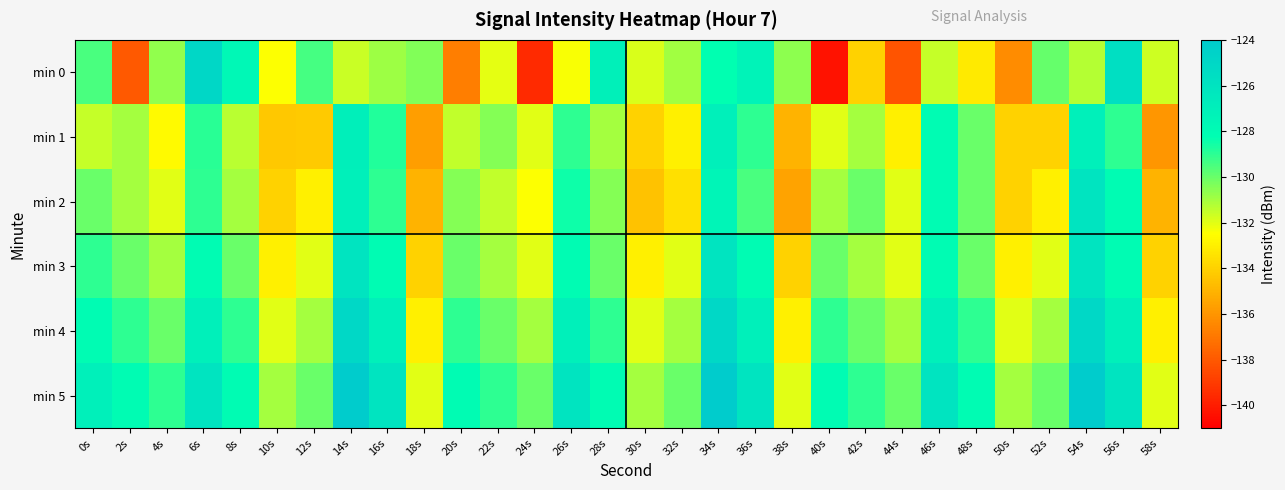

What is the difference between the highest and lowest values at 6s?

4.1